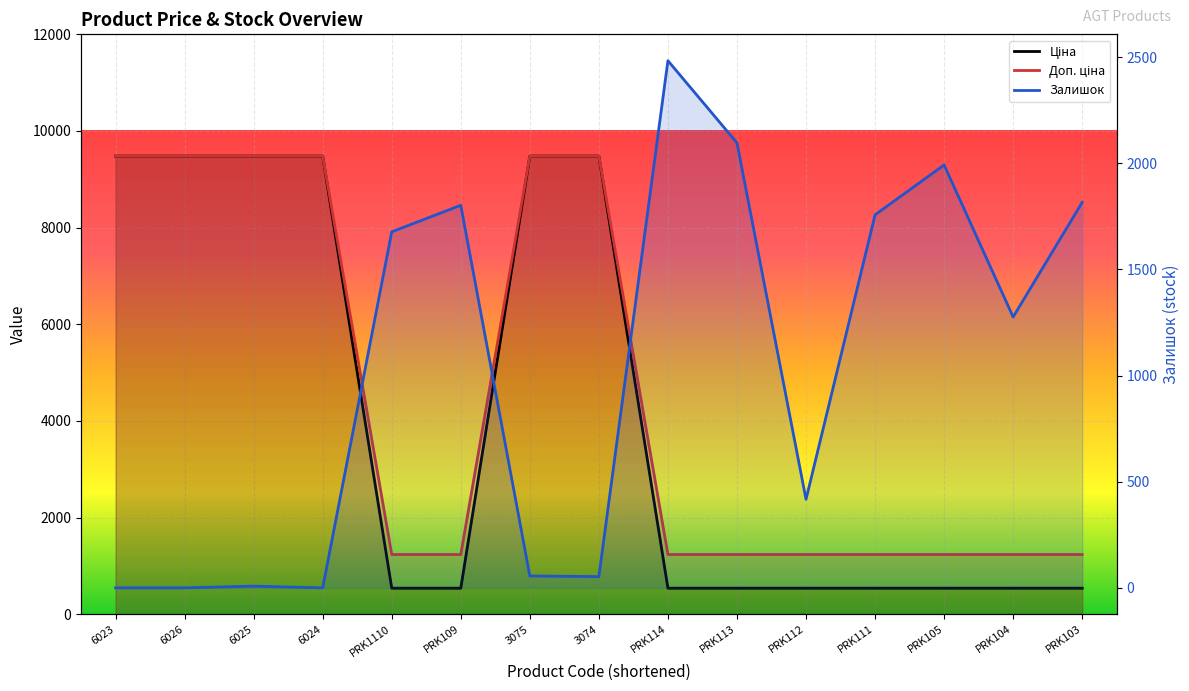

Where do Залишок and Ціна first cross each other?

6024 and PRK1110